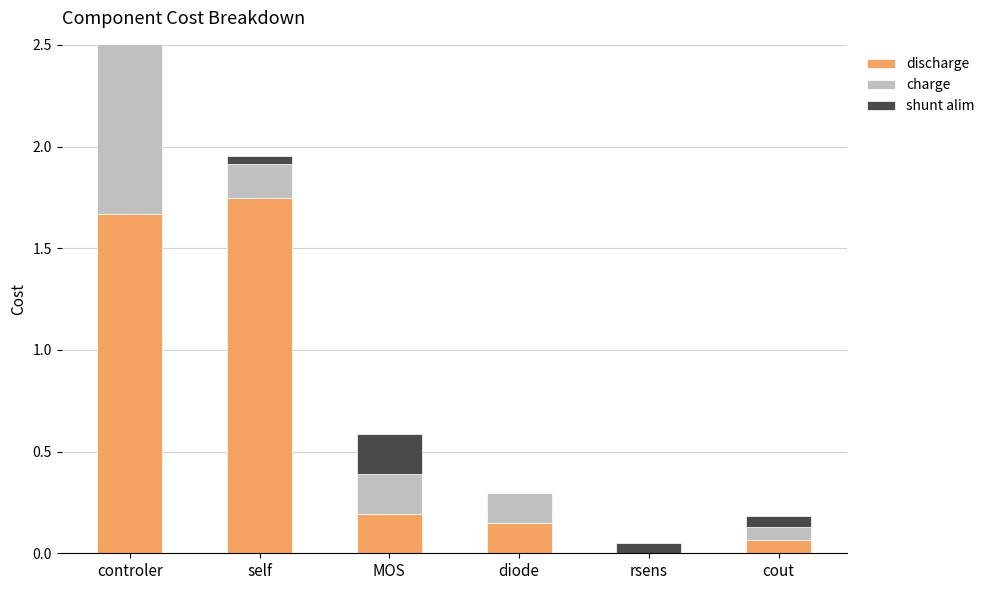

What is the maximum value shown in the chart?

1.7